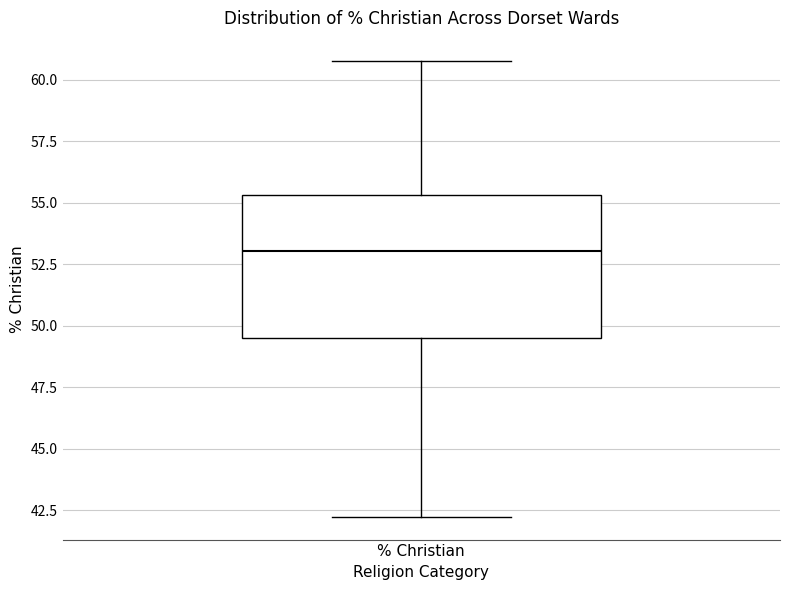

Where does the median line of the box for % Christian sit on the y-axis? The values are not printed on the chart, so give them approximately, as read against the axis.

53.0